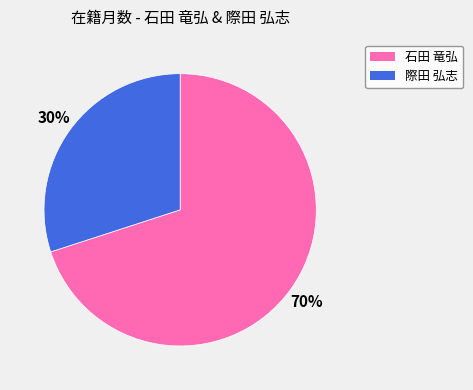

Which slice represents more than half of the pie?

石田 竜弘